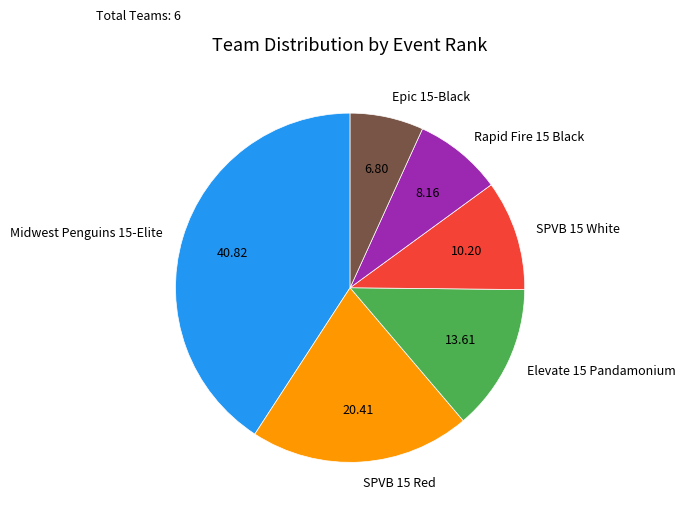

Which slice is the largest?

Midwest Penguins 15-Elite